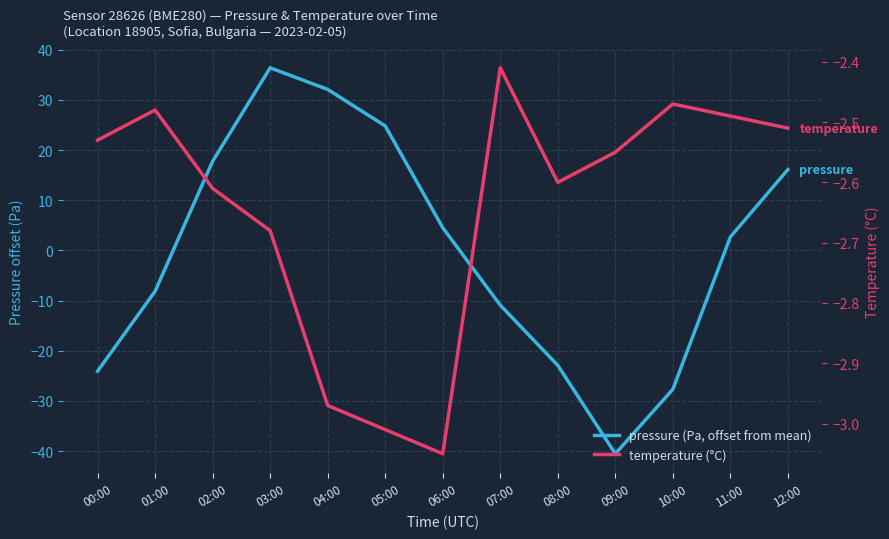

At 11:00, list the series in order from largest to smallest.

pressure (Pa, offset from mean), temperature (°C)